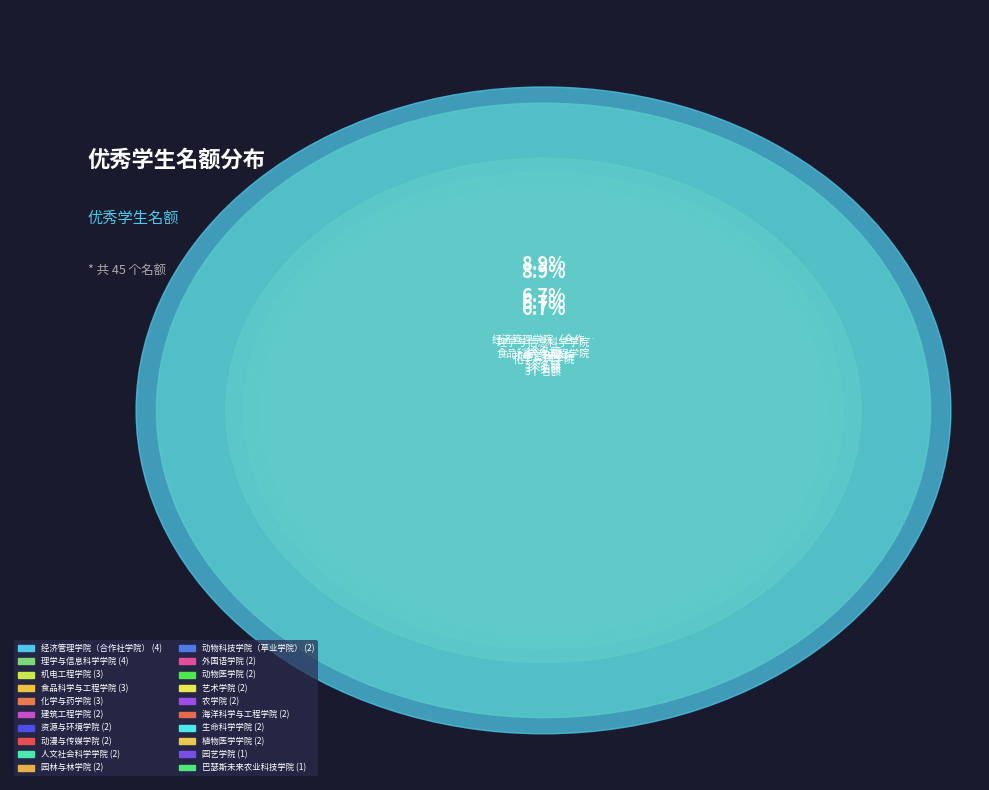

Which slice is the smallest?

园艺学院